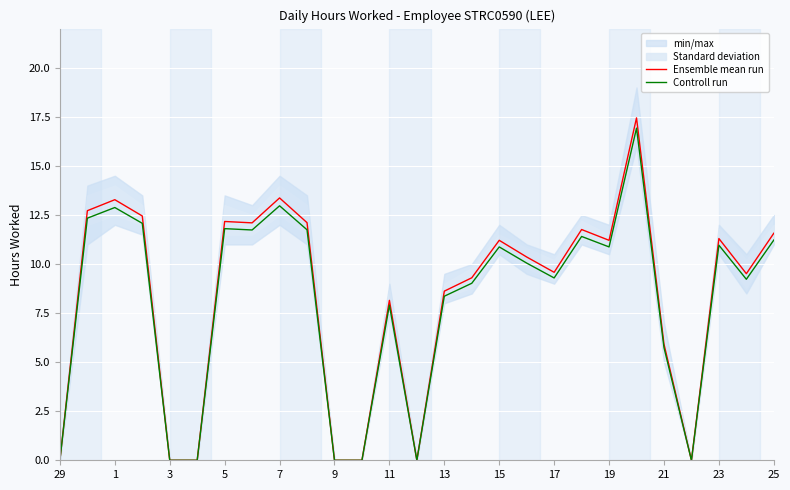

Where is Controll run nearest to the value 8?

11